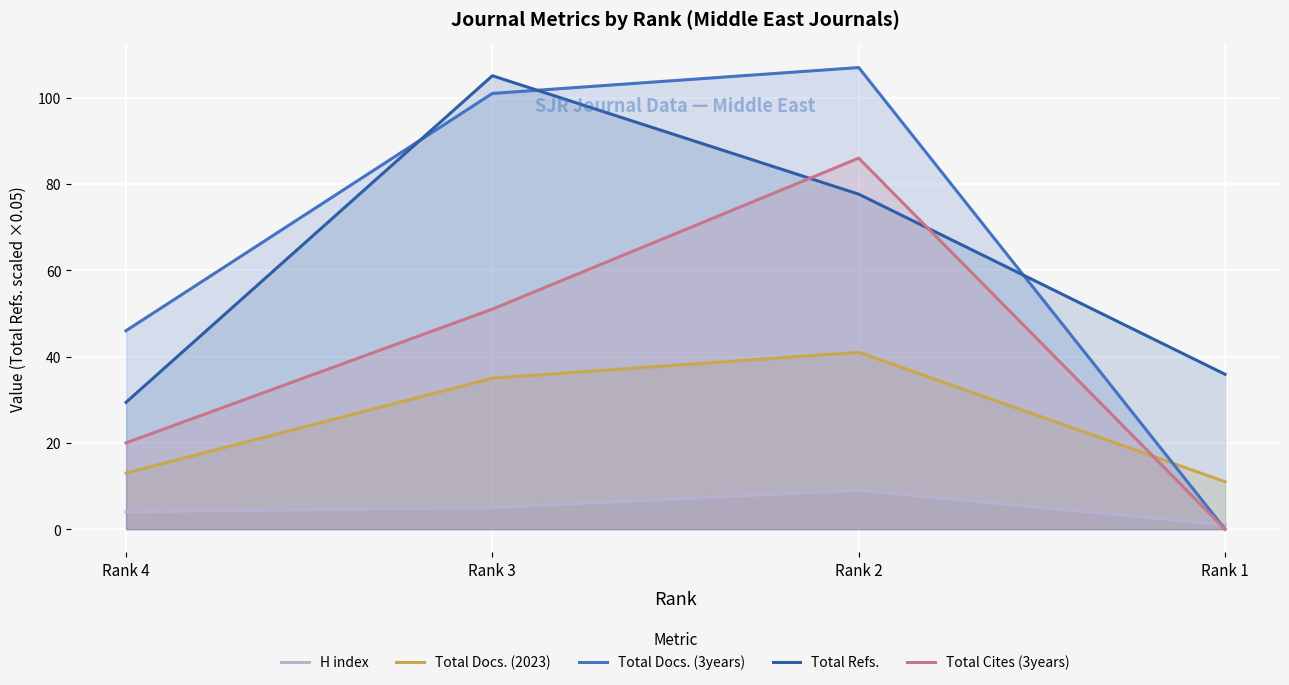

What is the maximum value for Total Cites (3years)?

86.0